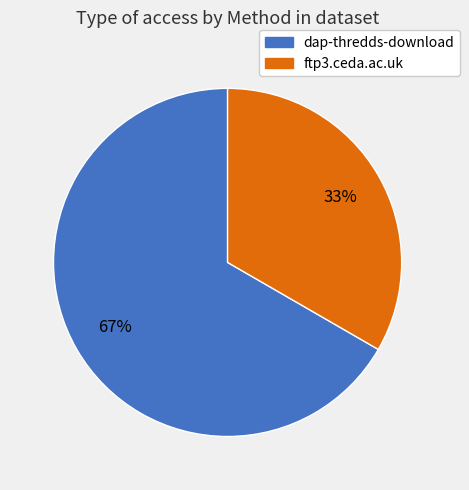

Count the number of slices in the pie.

2